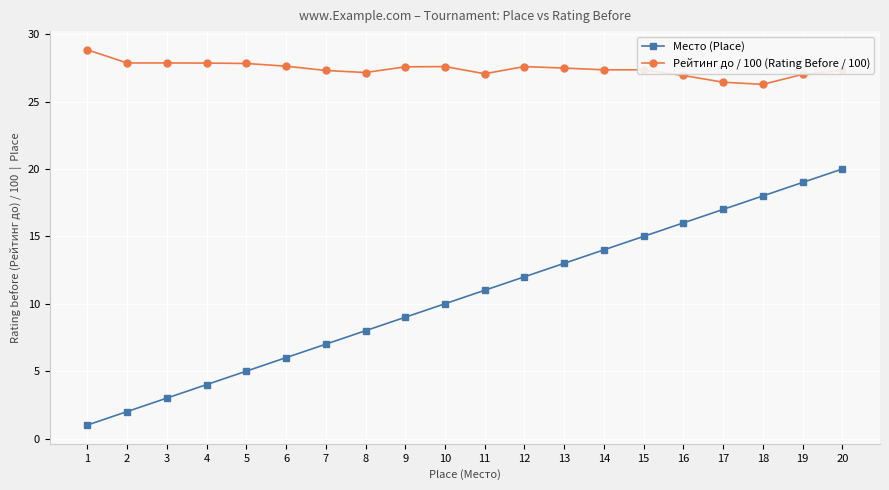

True or false: Рейтинг до / 100 (Rating Before / 100) and Место (Place) intersect in this chart.

False